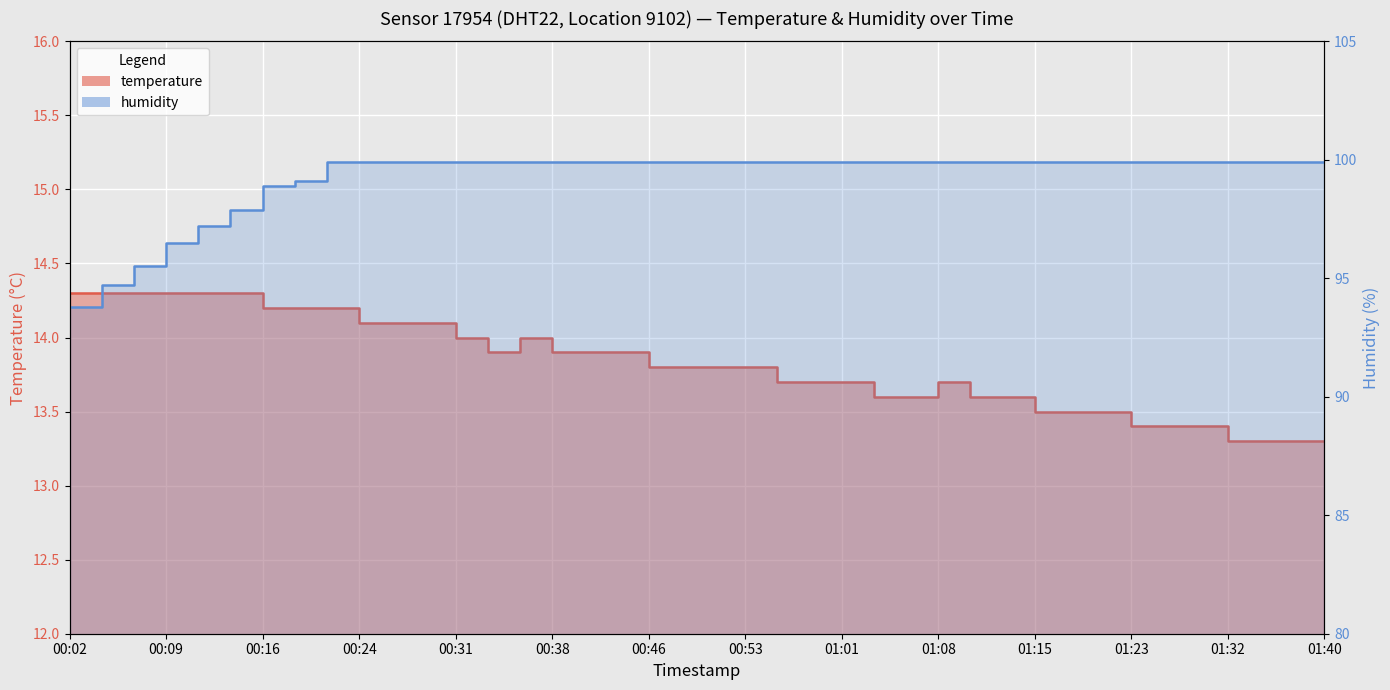

What is the smallest value displayed?

13.3